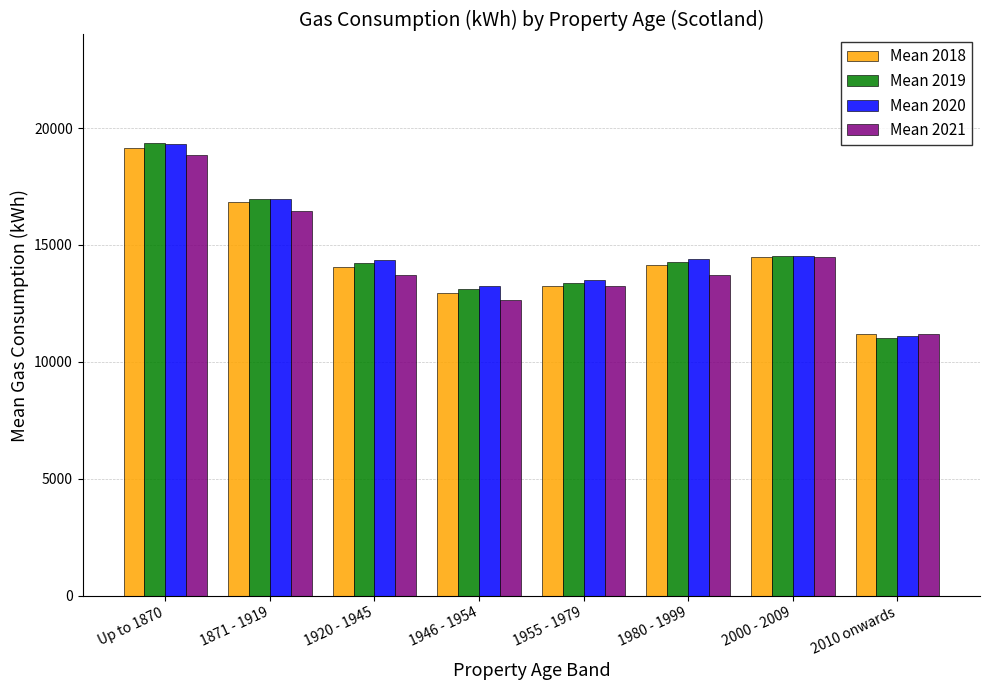

How many bars are there in total?

32